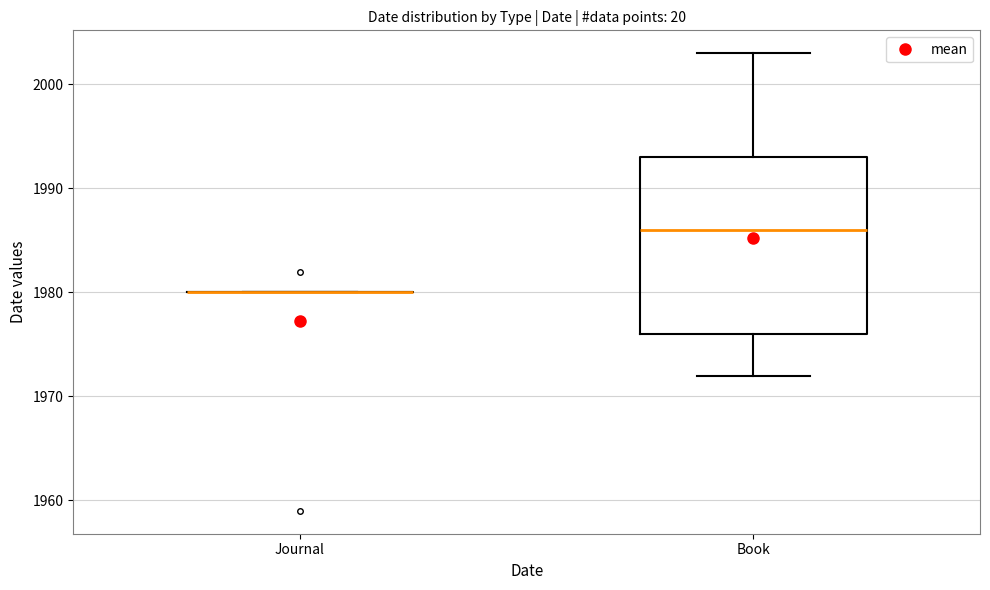

Reading left to right, transcribe this box plot: for each box, give where its median line is, the range the box spans, and where its two whiskers end, as read against the y-axis. The values are not printed on the chart, so give them approximately, as read against the axis.

Journal: box collapsed to a line at 1980, whiskers 1980 to 1980
Book: median 1986, box 1976 to 1993, whiskers 1972 to 2003